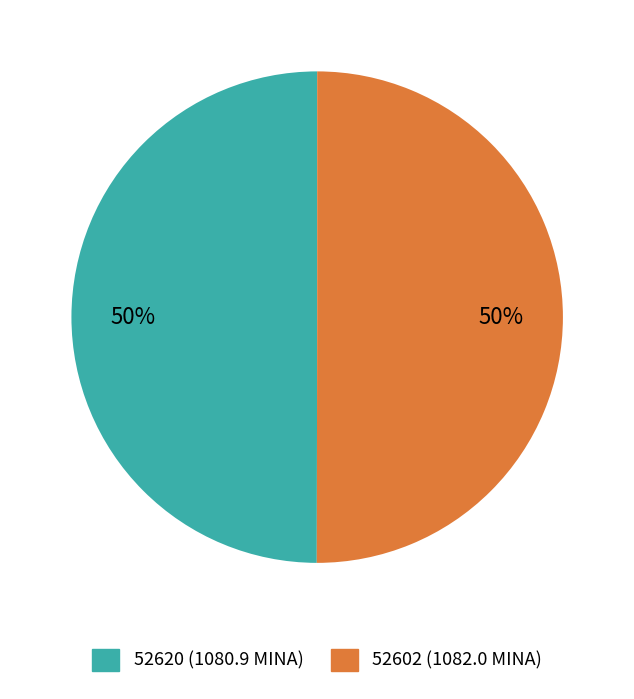

True or false: 52620 accounts for 50% of the total.

True